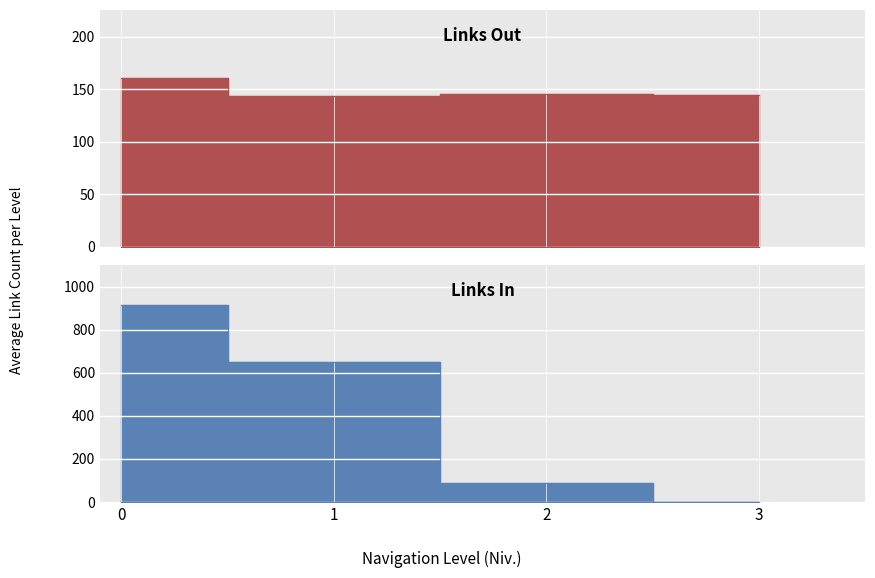

What is the difference between the maximum and second lowest values?

16.7